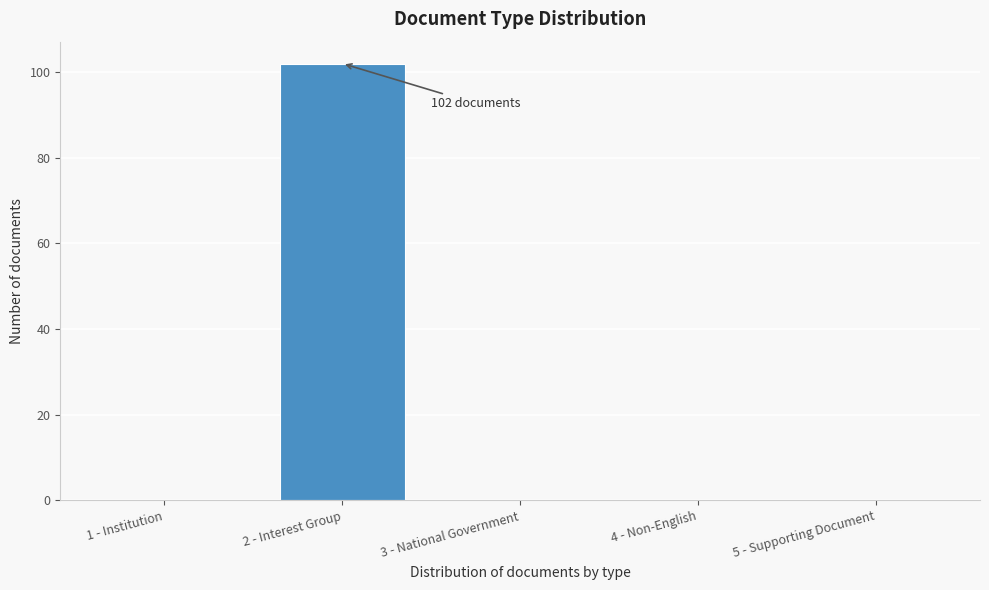

Reading right to left, transcribe all the data shown in this chart.

5 - Supporting Document=0	4 - Non-English=0	3 - National Government=0	2 - Interest Group=102	1 - Institution=0